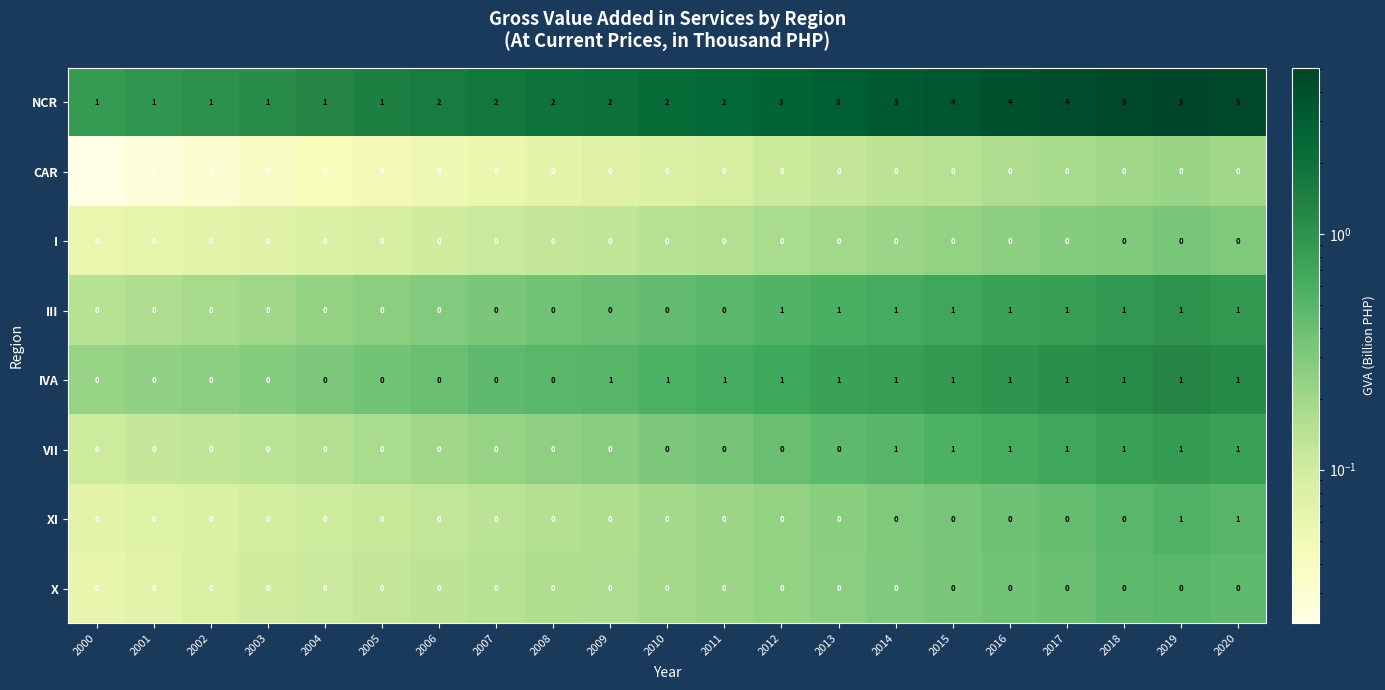

What is the sum of all VII values?

7